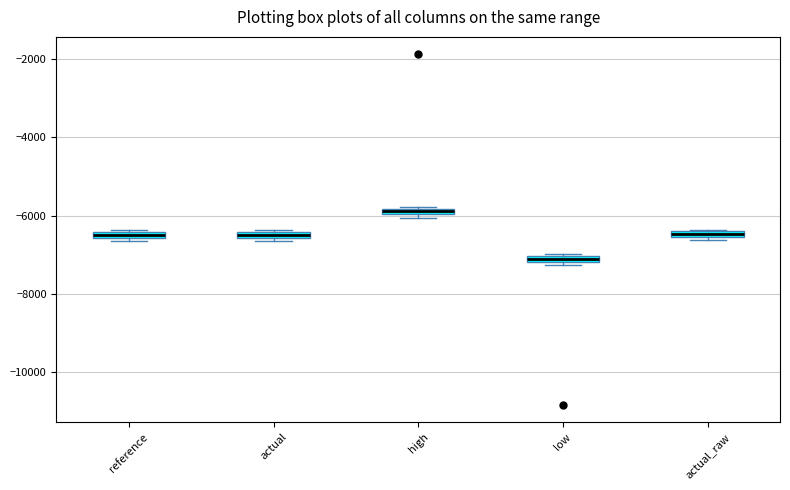

Which box's median line is the lowest?

low